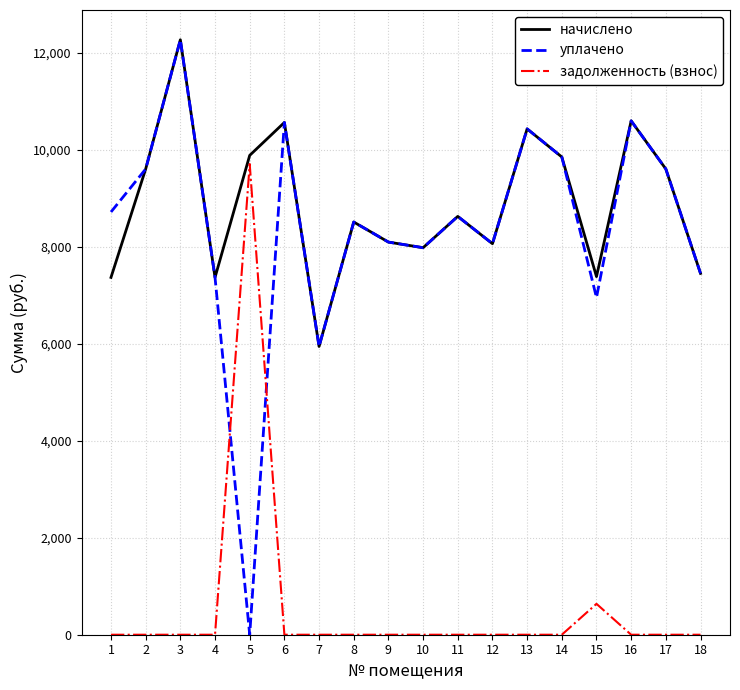

The value of задолженность (взнос) at 9 is -5541.6. True or false?

False